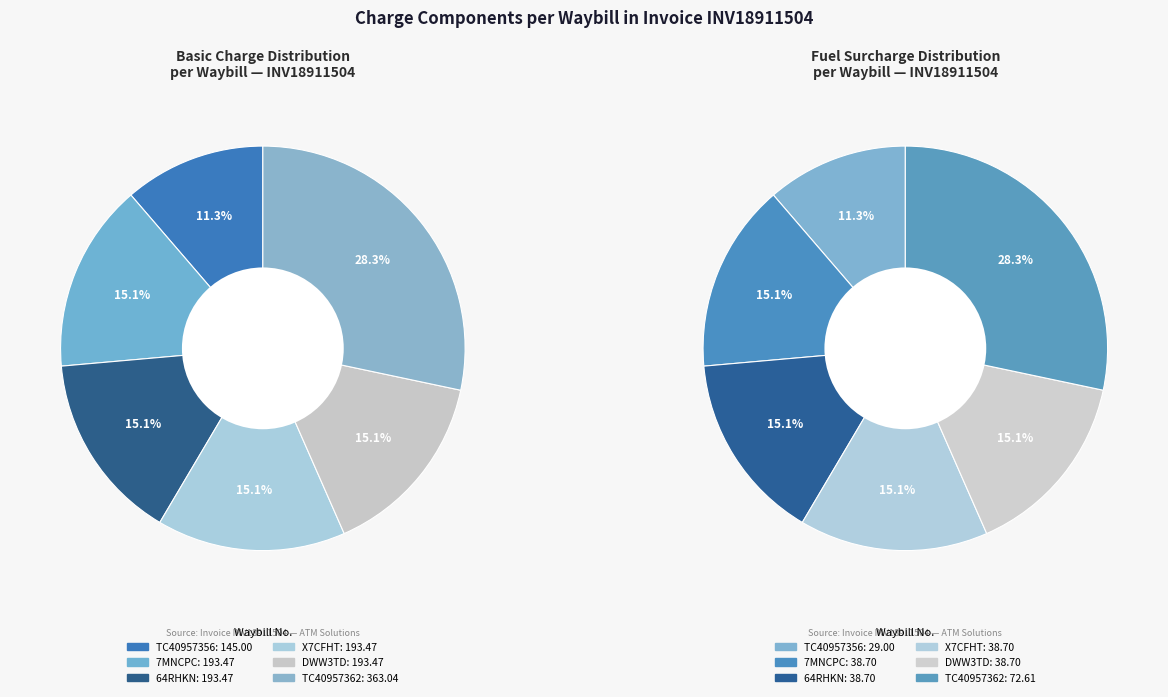

What percentage is the 64RHKN slice, to the nearest percent?

15%